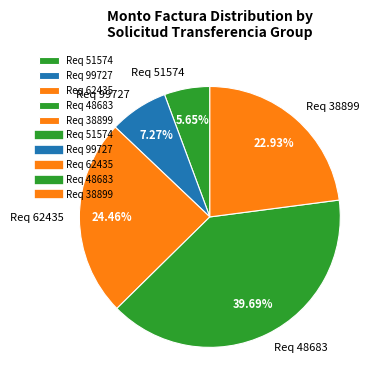

Approximately how many times larger is the value at Req 48683 compared to Req 51574?

7.0